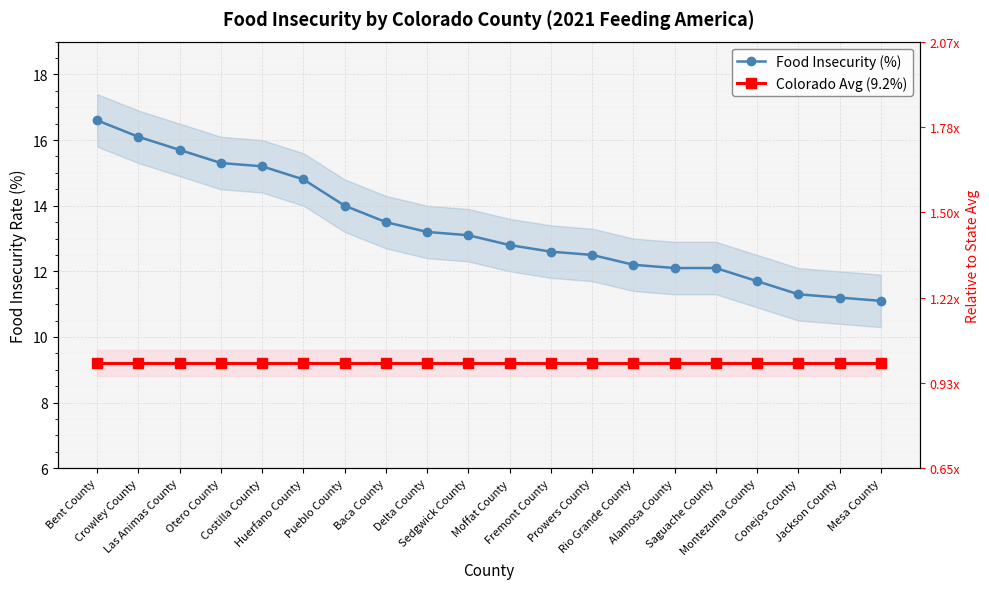

What is the value of the Food Insecurity (%) point at the 14th from the left?

12.2